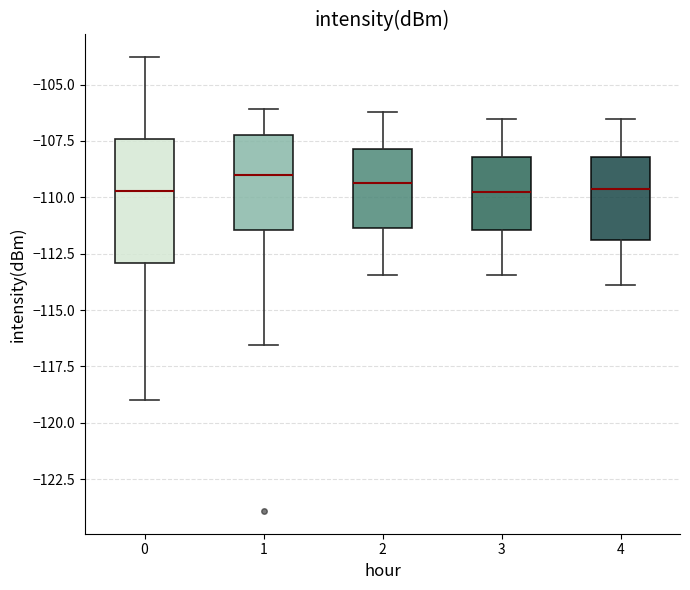

Where is the upper edge of the box at x = 3 on the y-axis? The values are not printed on the chart, so give them approximately, as read against the axis.

-108.0